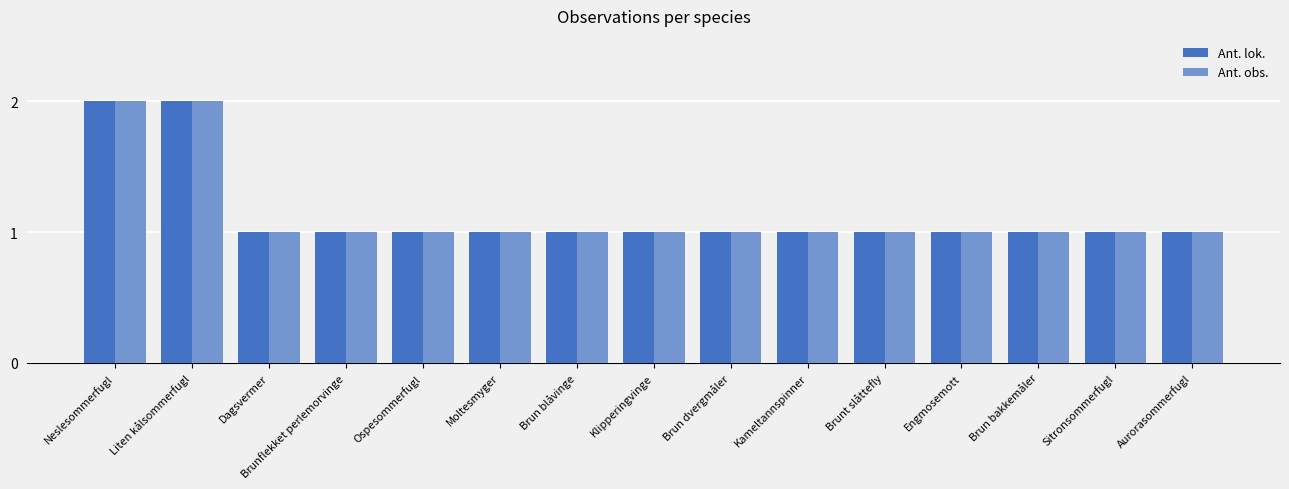

Reading left to right, list all the values displayed in this chart.

Ant. lok.: 2	2	1	1	1	1	1	1	1	1	1	1	1	1	1
Ant. obs.: 2	2	1	1	1	1	1	1	1	1	1	1	1	1	1